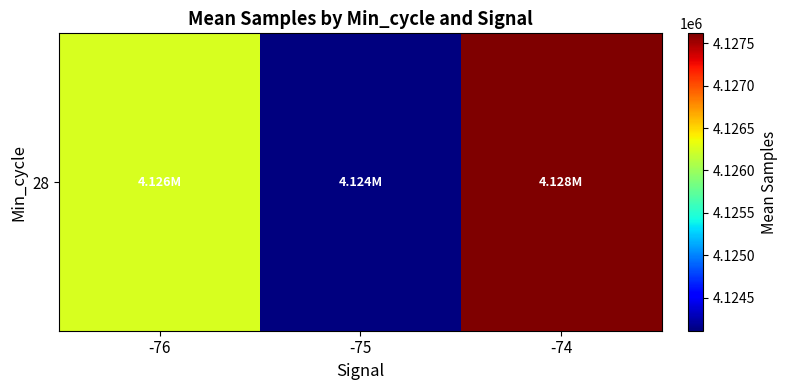

List the labels in order of value, largest first.

-74, -76, -75